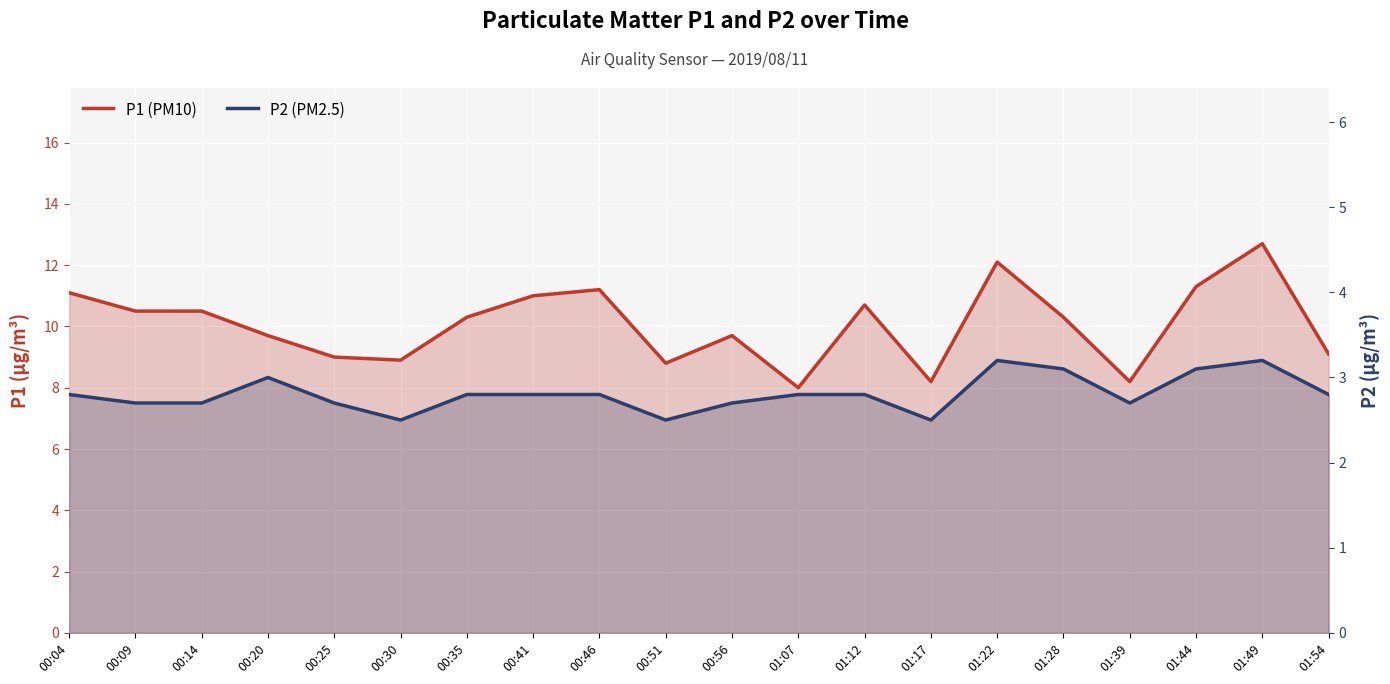

Where is P1 nearest to the value 10?

00:20